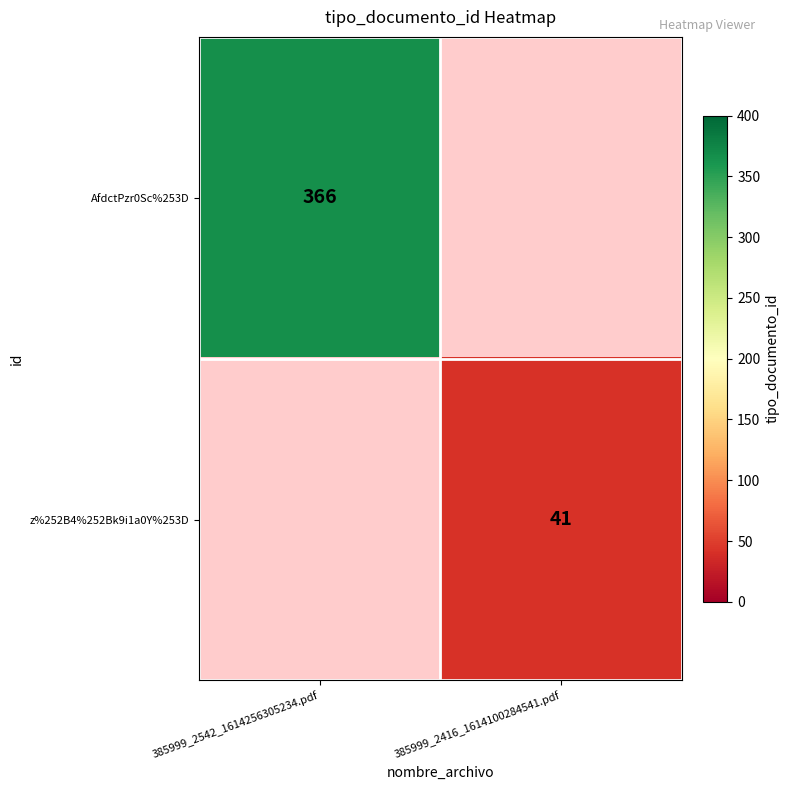

True or false: AfdctPzr0Sc%253D has a value of 366 at 385999_2542_1614256305234.pdf.

True